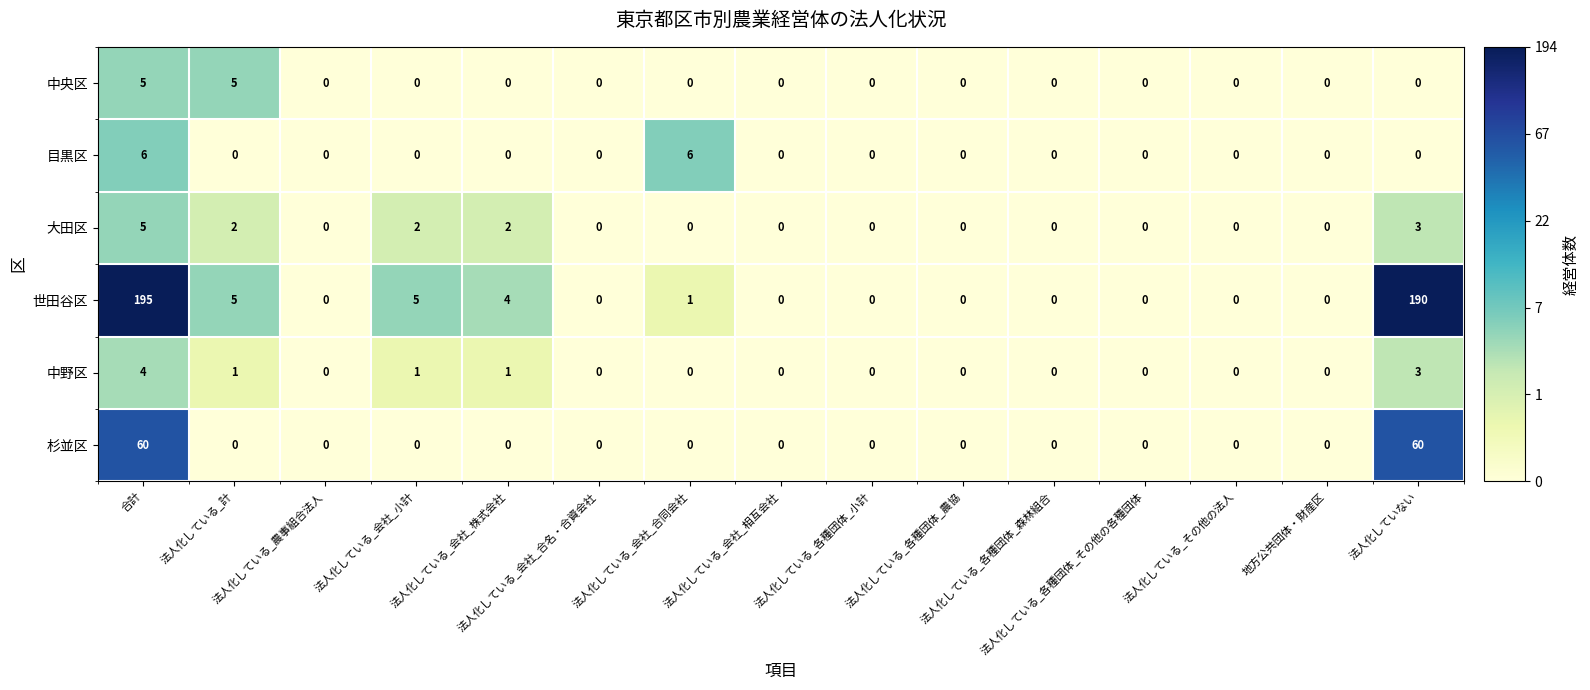

What is the maximum value for 中央区?

5